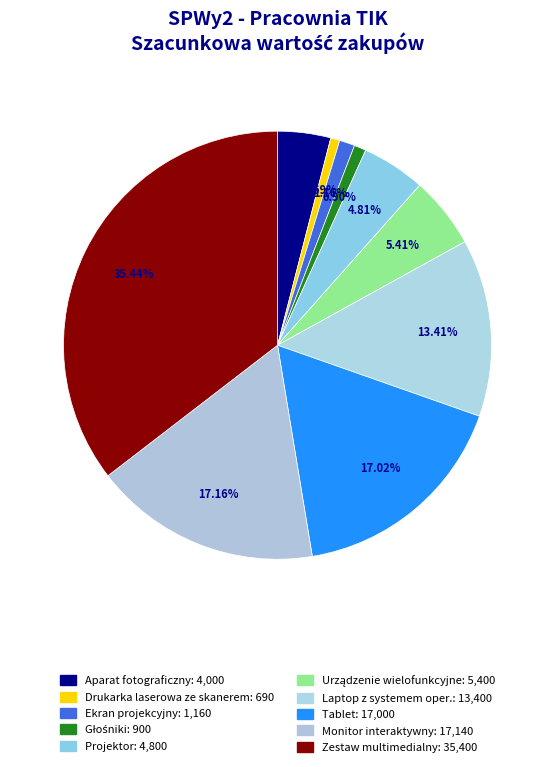

True or false: Zestaw multimedialny accounts for 24% of the total.

False